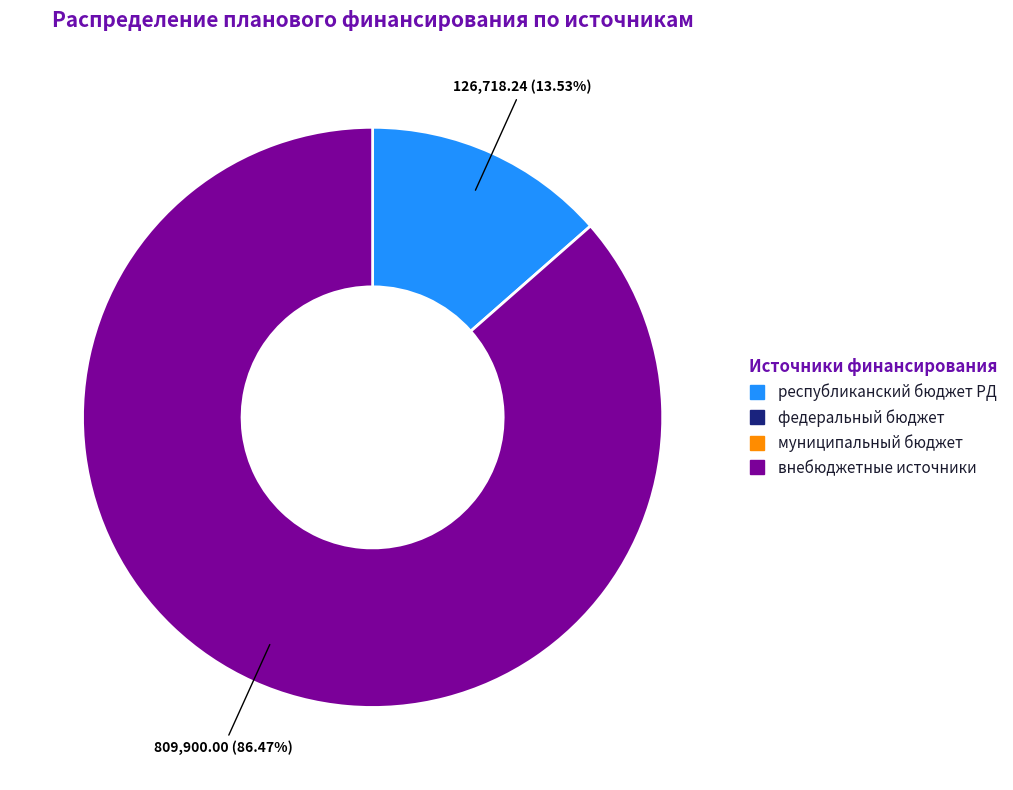

Is there any slice that represents more than half of the pie?

Yes